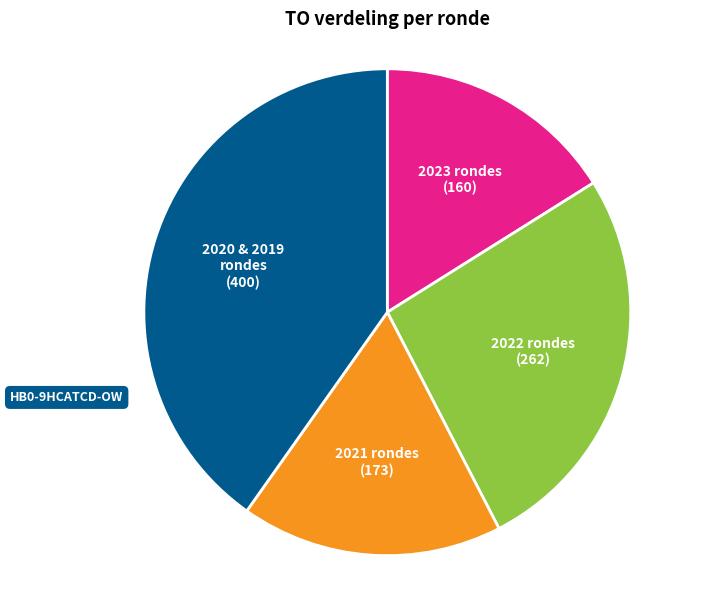

True or false: 2021 rondes accounts for 17% of the total.

True